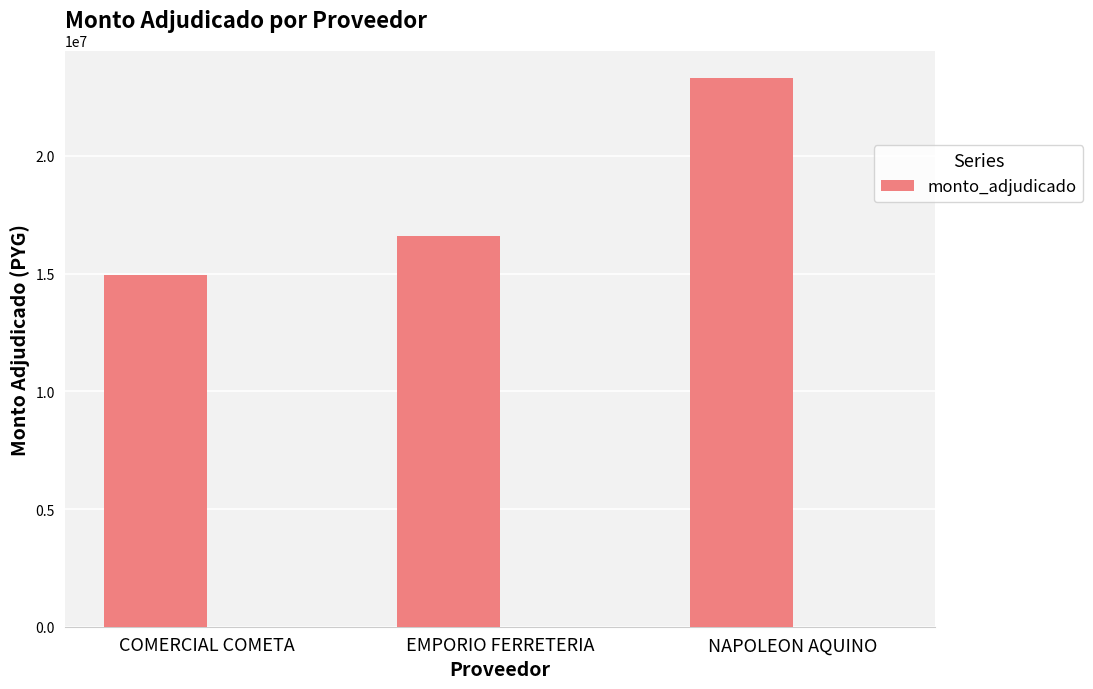

What position from the right is EMPORIO FERRETERIA?

2